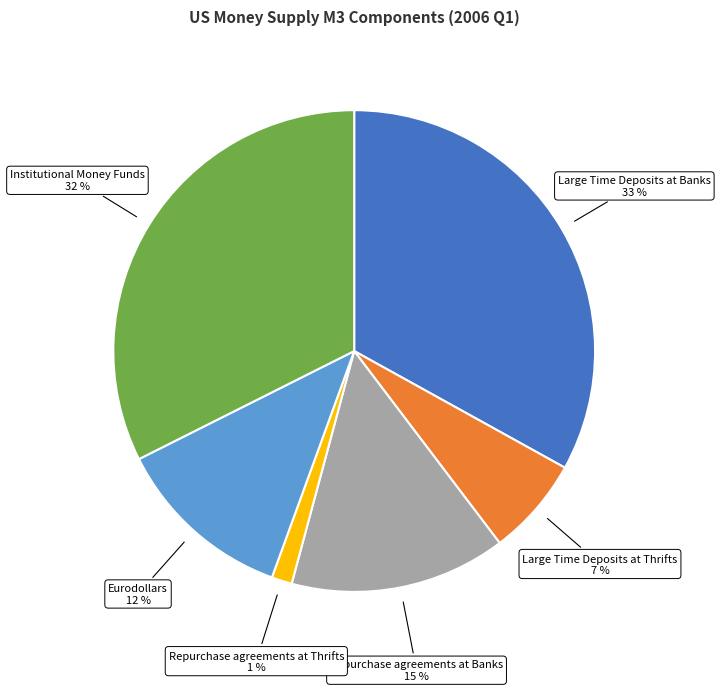

Is there a majority slice in this chart?

No